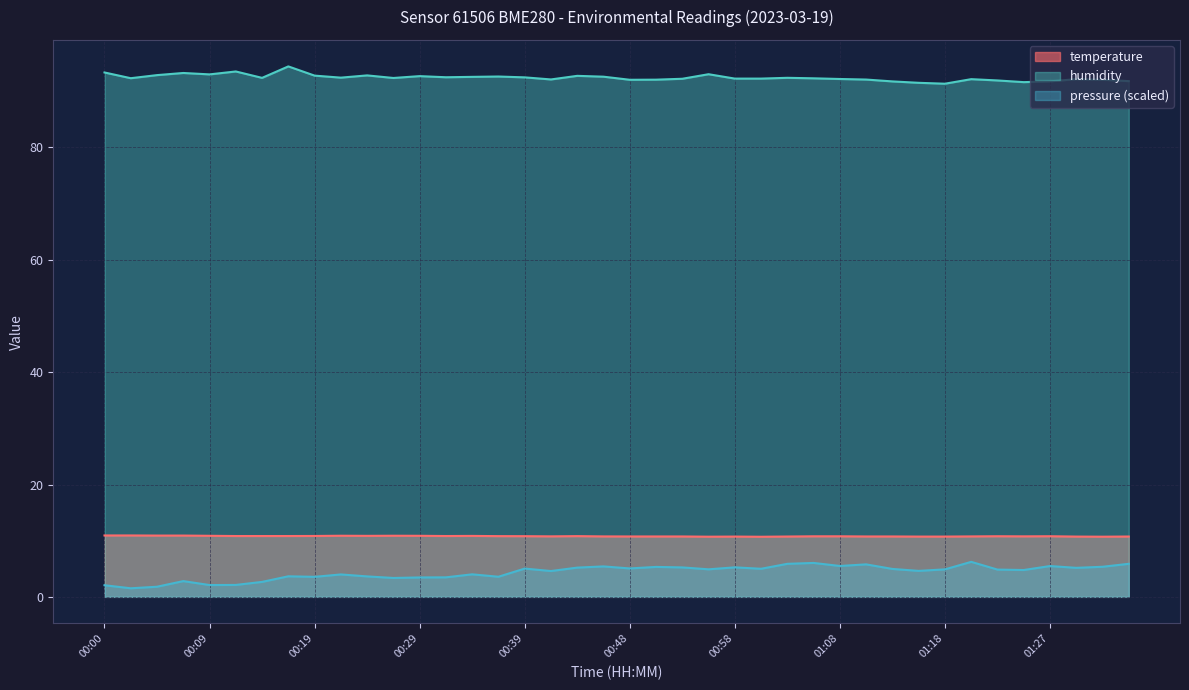

Where is the first local maximum for temperature?

00:22